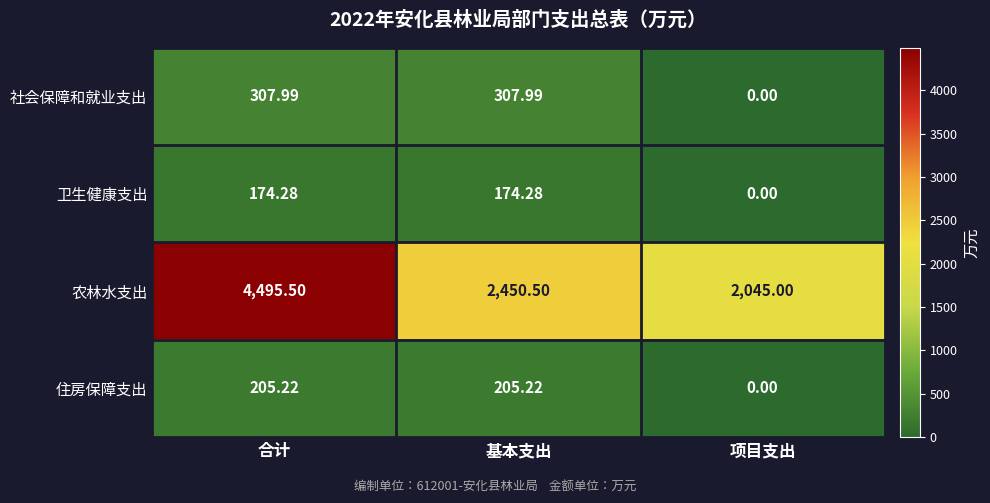

Which series has the largest total across all categories?

农林水支出